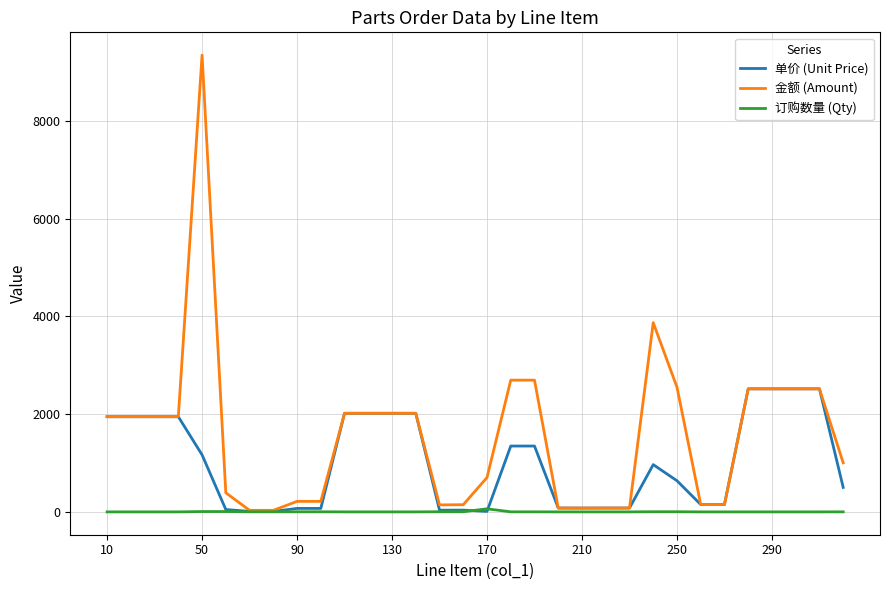

What is the highest value of the 单价 (Unit Price) series?

2518